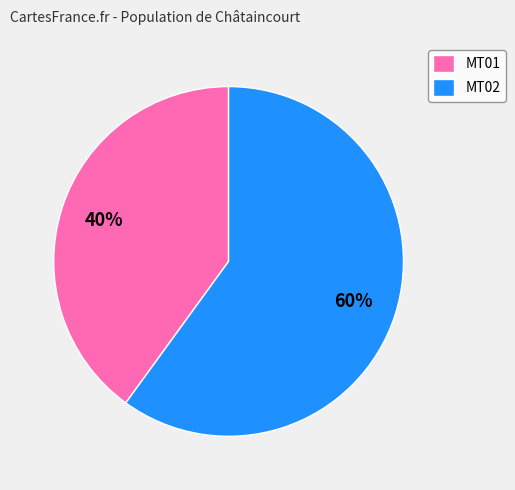

What is the ratio of the value at MT02 to the value at MT01?

1.5